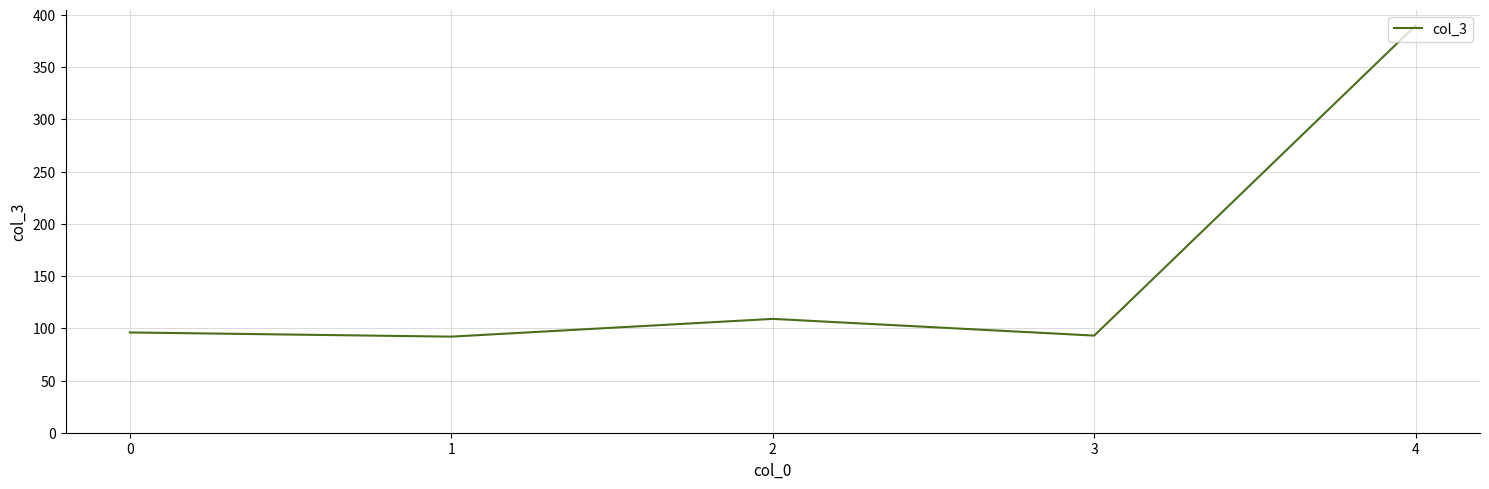

The value at 4 is 390. True or false?

True